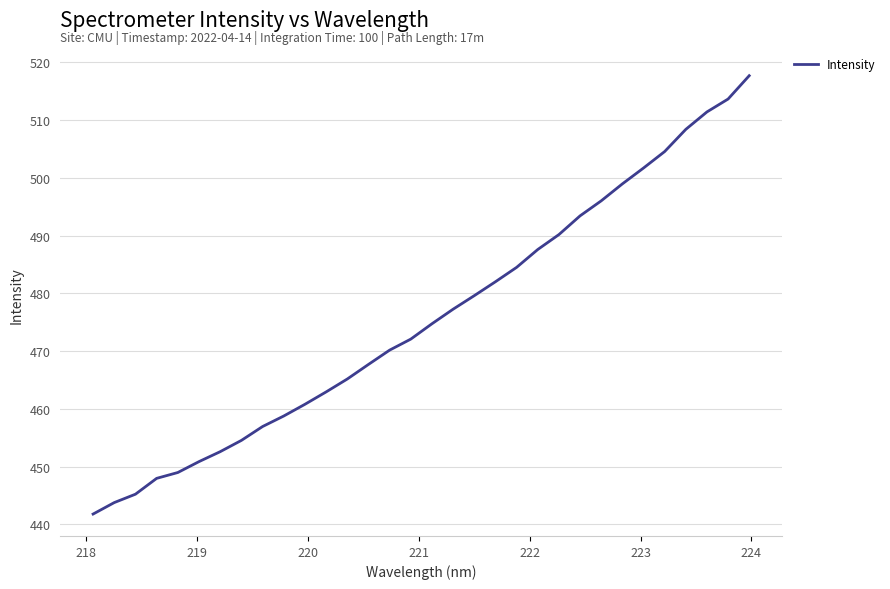

What is the difference between the maximum and minimum values?

75.9